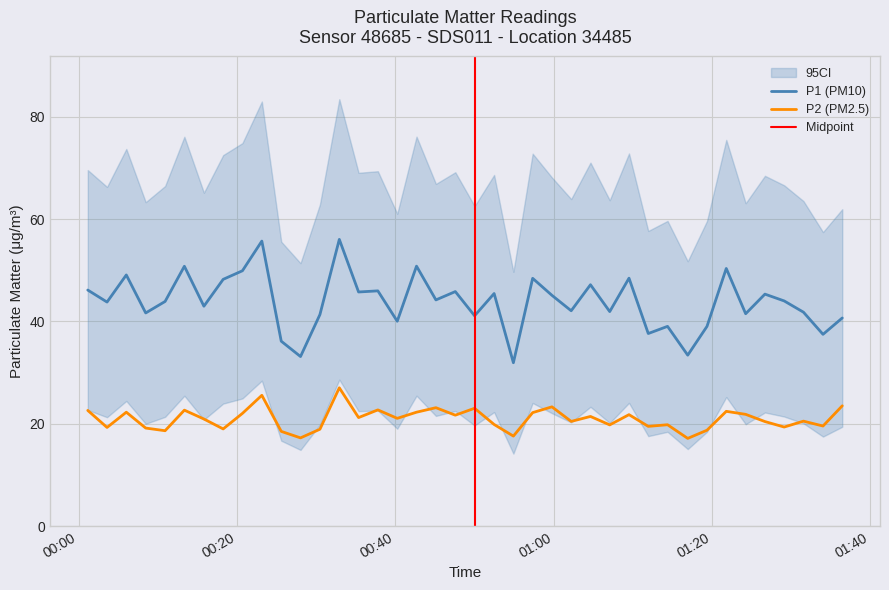

True or false: P2 (PM2.5) and P1 (PM10) intersect in this chart.

False